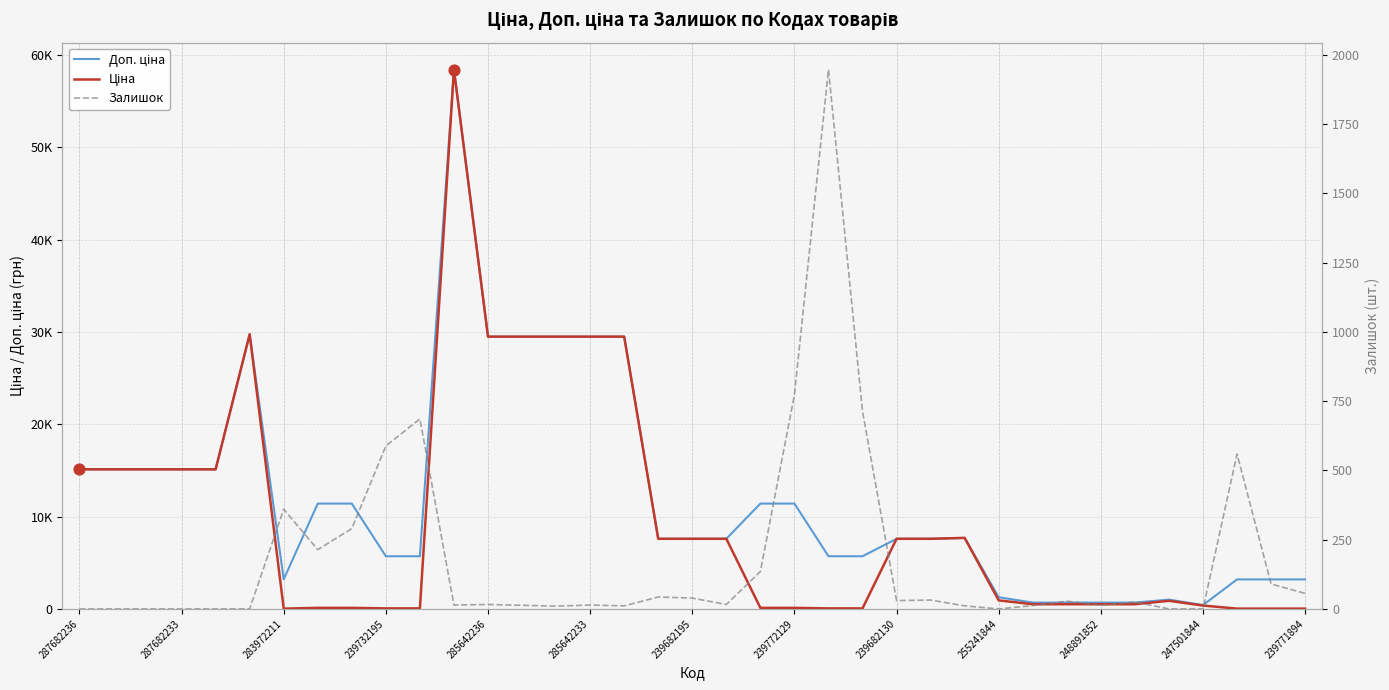

Which series contains the highest Y value?

Доп. ціна